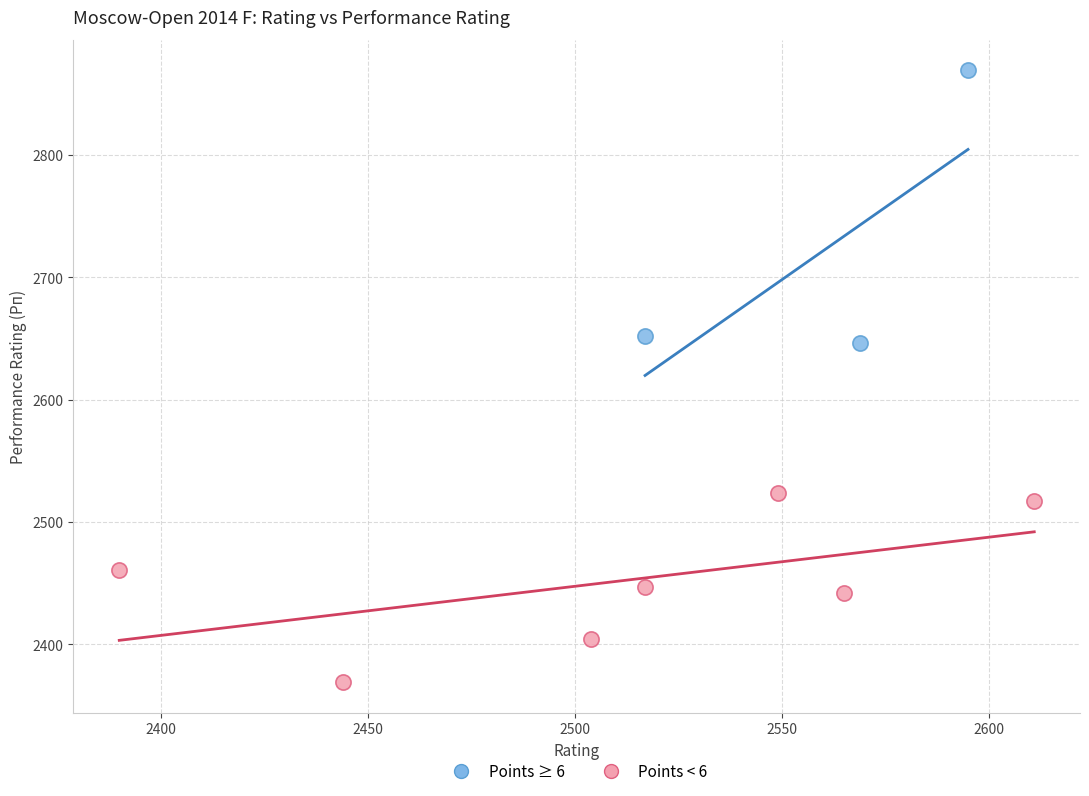

Which series contains the highest Y value?

Points ≥ 6